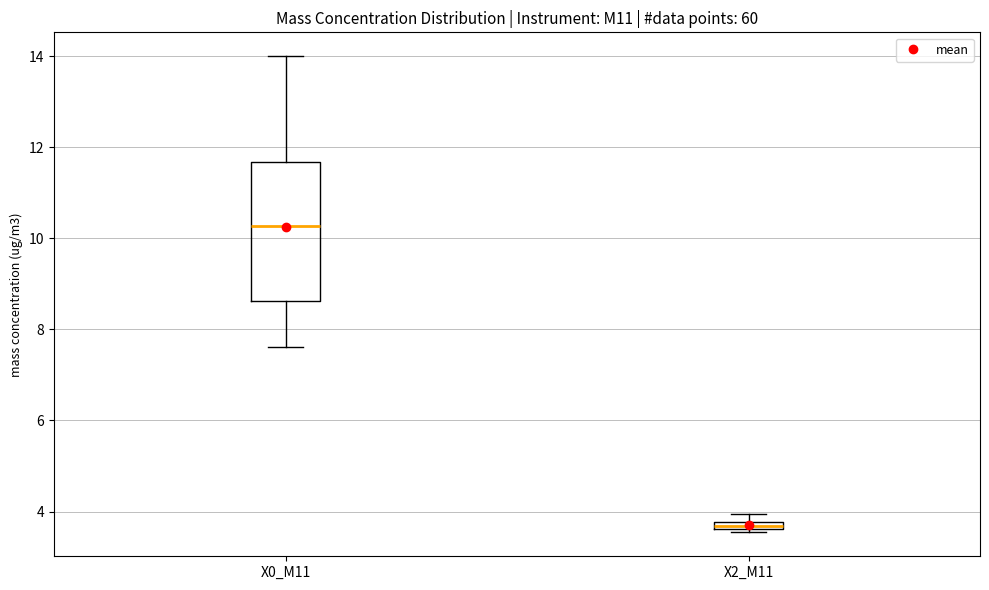

Where is the lower edge of the box for X2_M11 on the y-axis? The values are not printed on the chart, so give them approximately, as read against the axis.

3.6